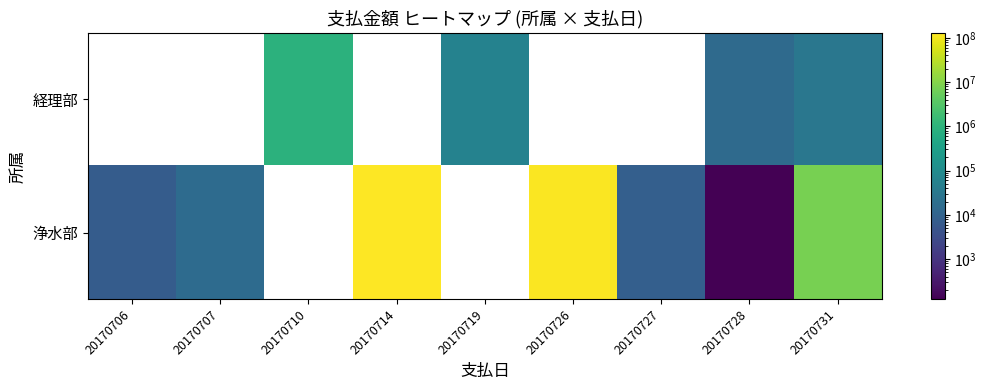

At which category is the sum across all series the highest?

20170731